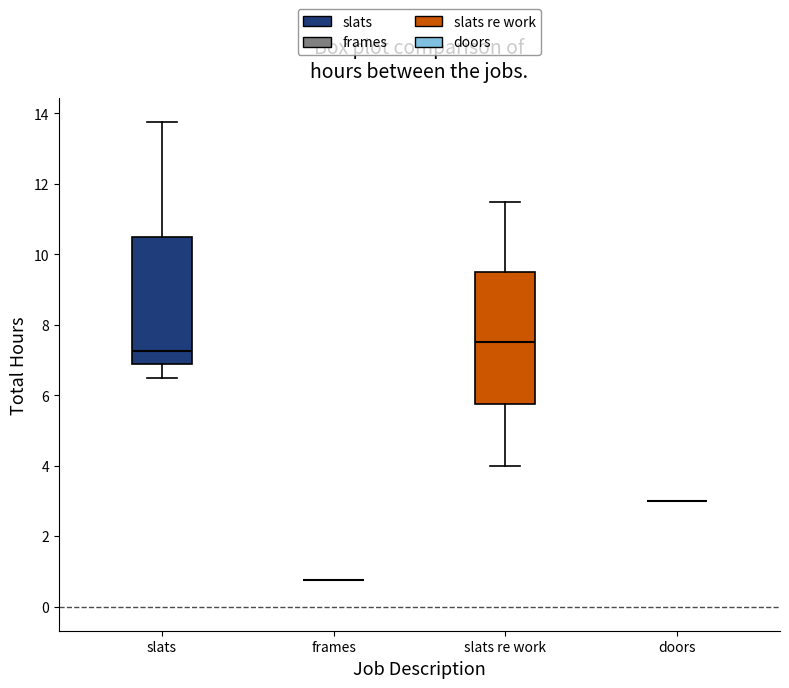

Reading left to right, read every box against the y-axis: the position of its median line, the range the box covers, and the ends of its whiskers. The values are not printed on the chart, so give them approximately, as read against the axis.

slats: median 7.2, box 6.8 to 10.6, whiskers 6.6 to 13.8
frames: box collapsed to a line at 0.8, whiskers 0.8 to 0.8
slats re work: median 7.6, box 5.8 to 9.6, whiskers 4.0 to 11.6
doors: box collapsed to a line at 3.0, whiskers 3.0 to 3.0